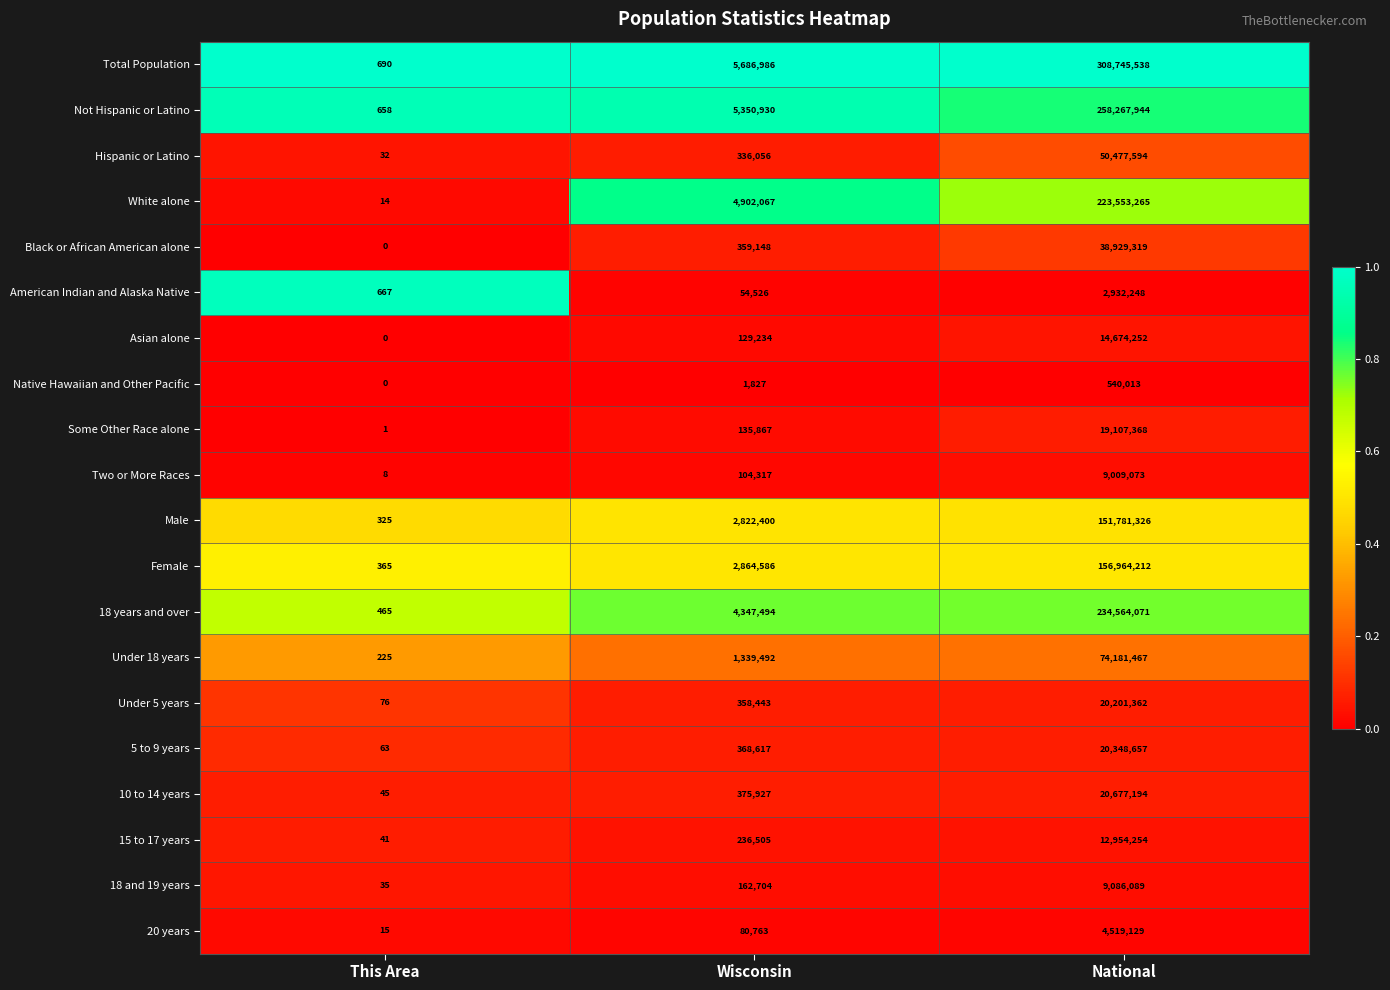

Where is 15 to 17 years nearest to the value 6477147?

Wisconsin